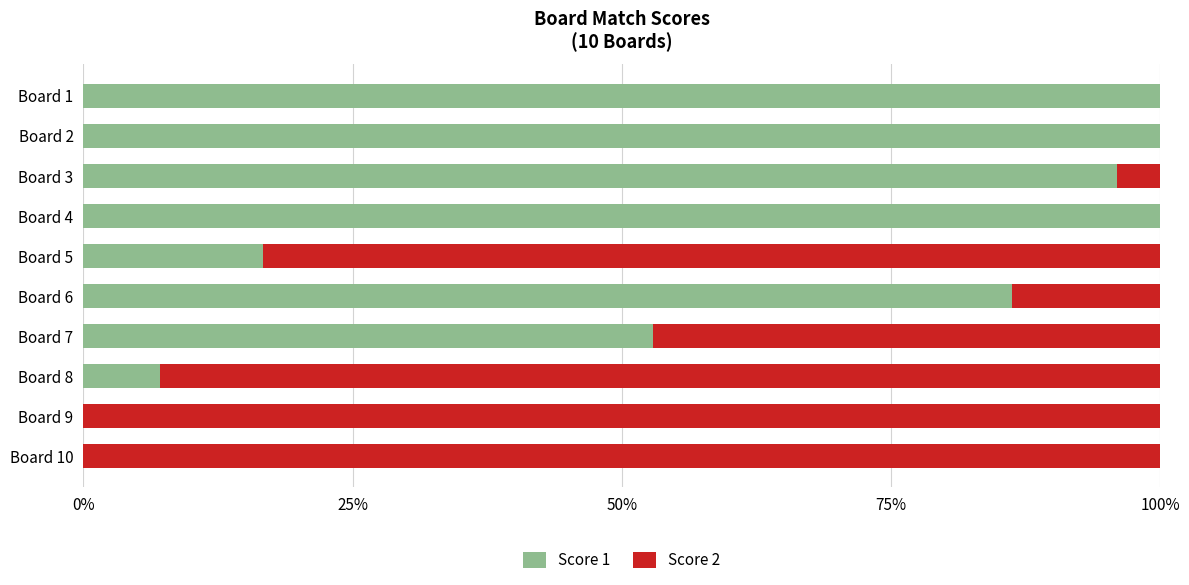

What is the total value across all series at Board 6?

100.0